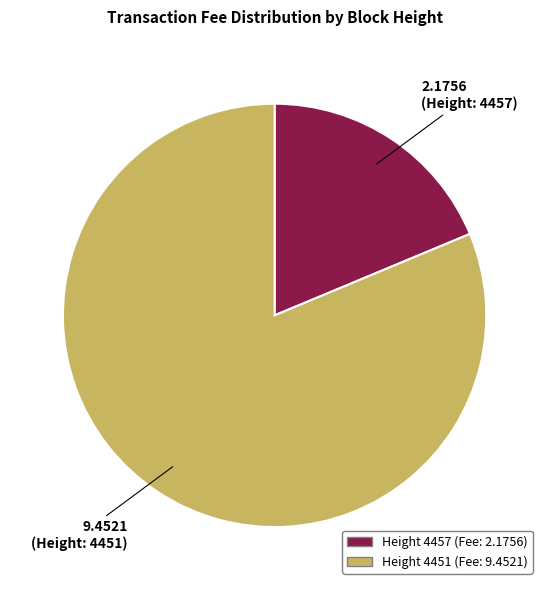

Combined, do Height 4451 (Fee: 9.4521) and Height 4457 (Fee: 2.1756) account for over 50%?

Yes